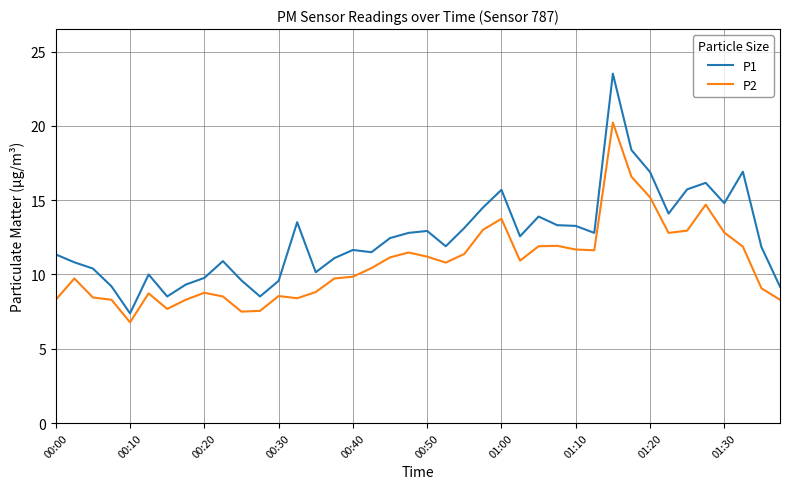

List the series in order of their peak value, highest first.

P1, P2